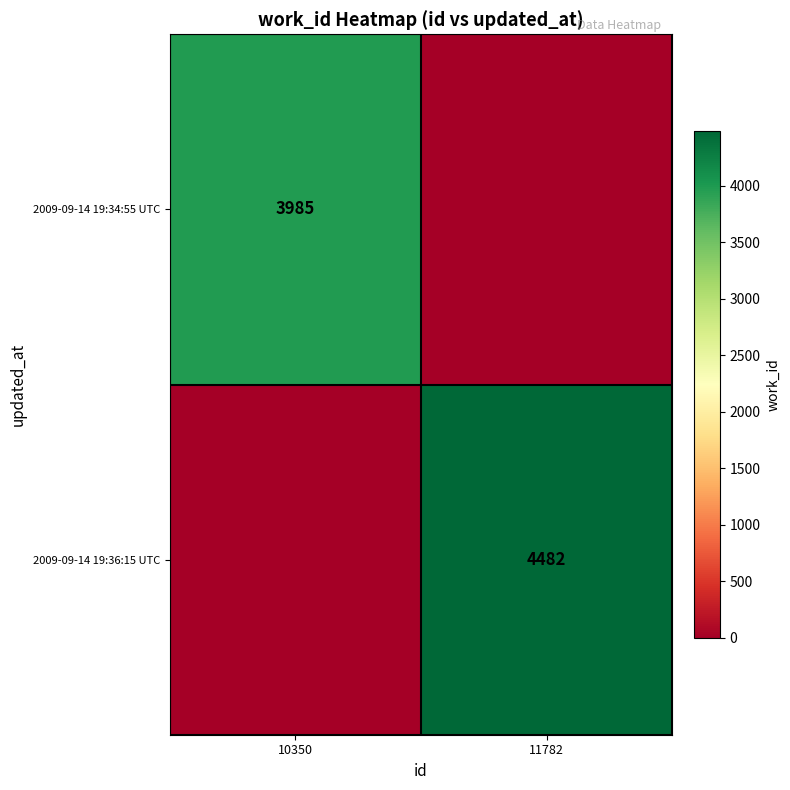

What is the total value across all series at 10350?

3985